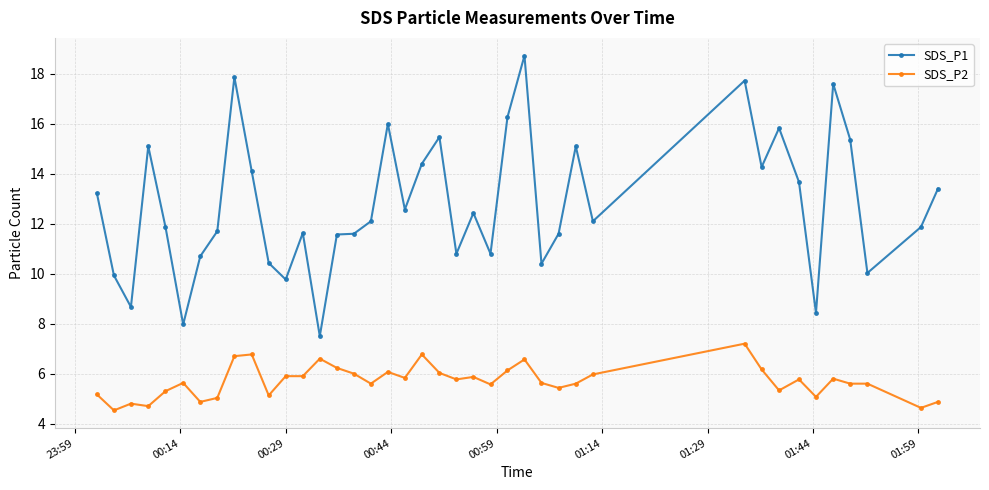

True or false: SDS_P2 has more than 1 points higher than both neighbors.

True